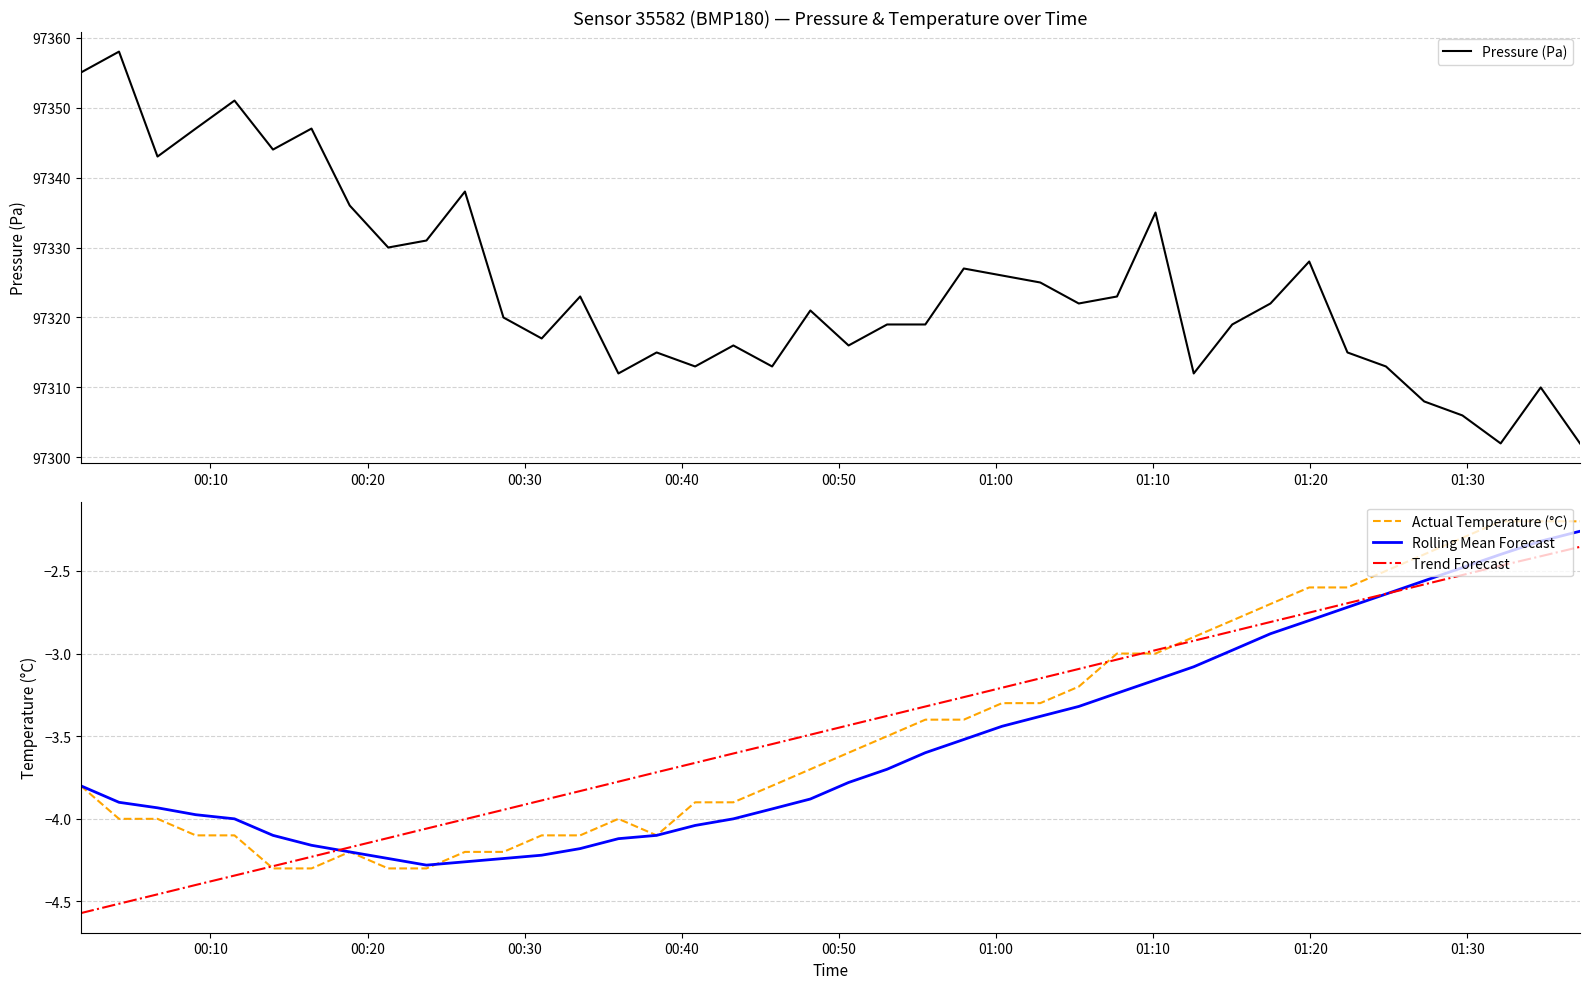

How many data points in Pressure (Pa) are less than 97322?

20